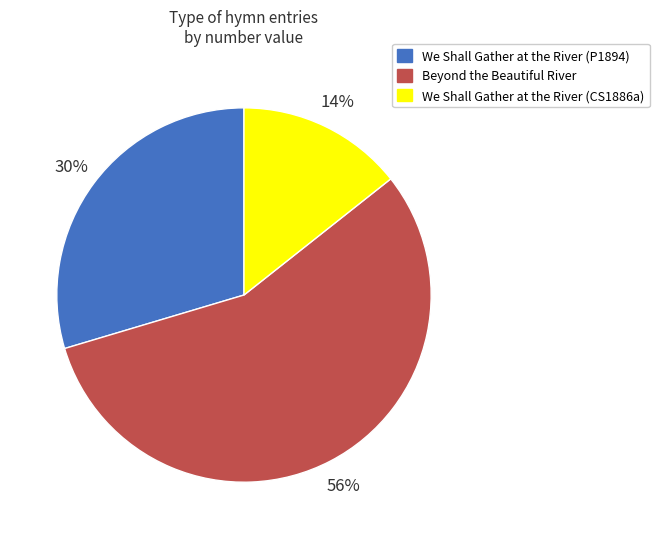

What is the smallest slice in the pie chart?

We Shall Gather at the River (CS1886a)